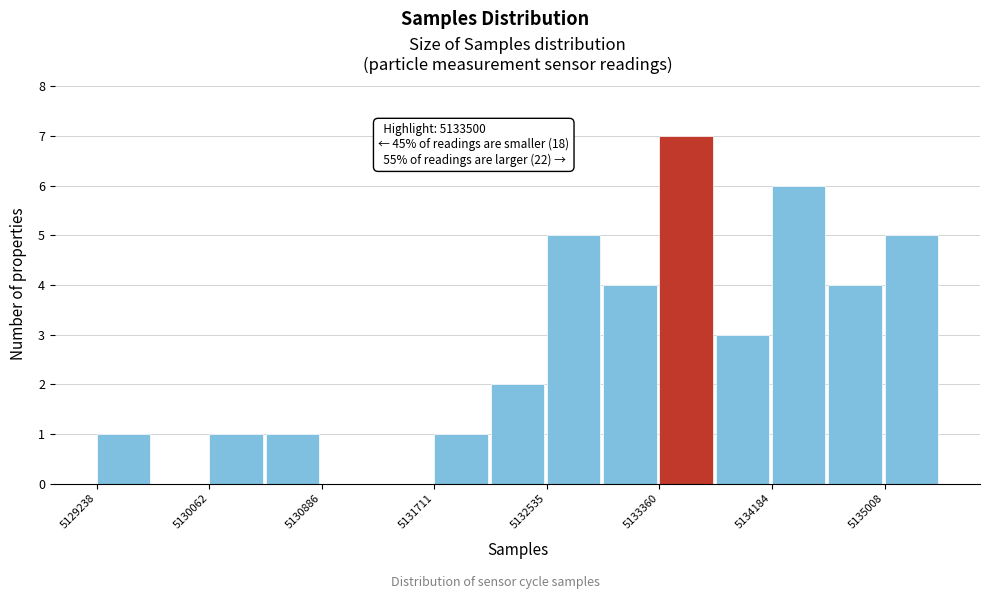

Over which range of the x-axis is the bar tallest?

5133400 to 5133800